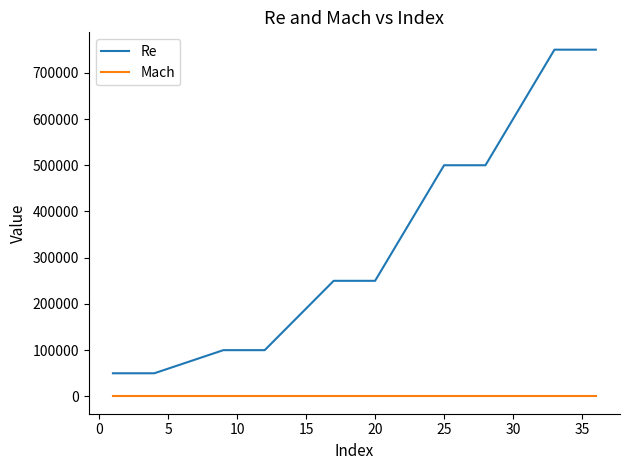

What are all the series names shown in the legend?

Re, Mach